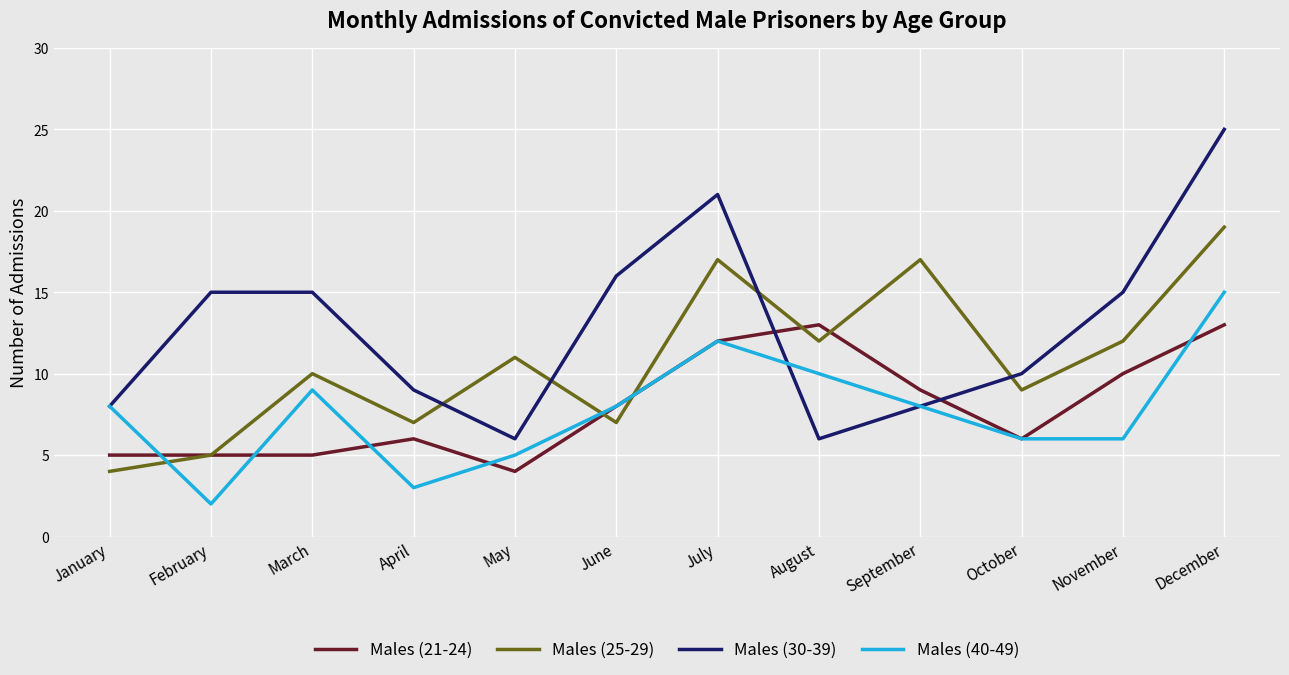

Is it true that Males (21-24) equals 6 at April?

True